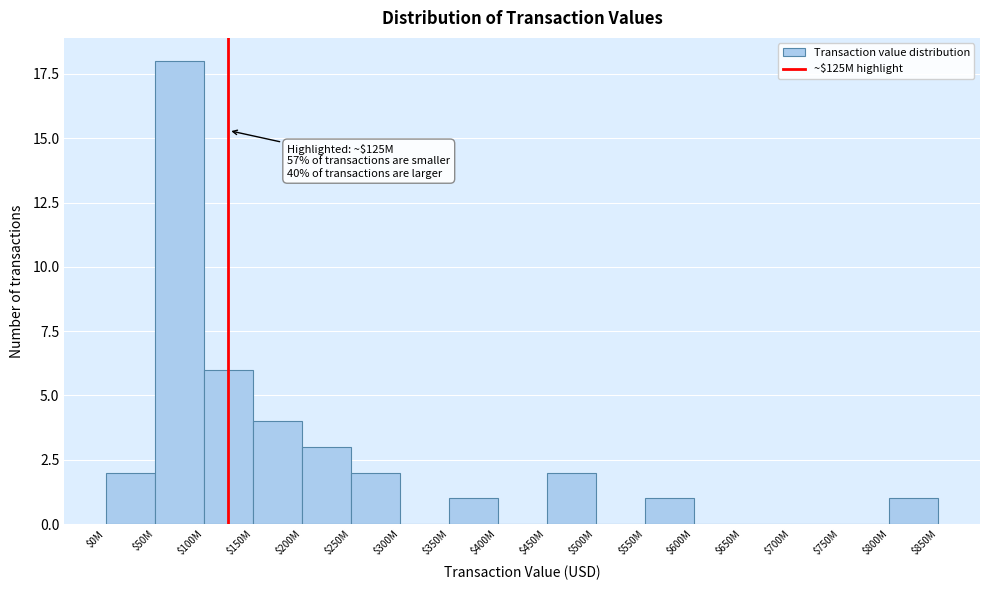

What is the maximum value shown in the chart?

18